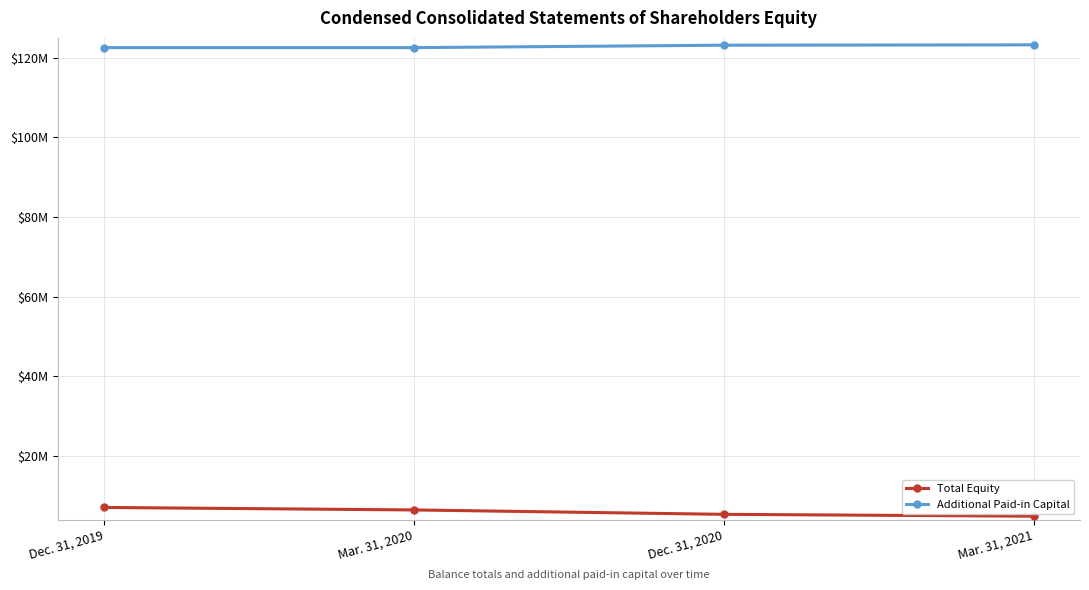

At Dec. 31, 2020, list the series in order from largest to smallest.

Additional Paid-in Capital, Total Equity